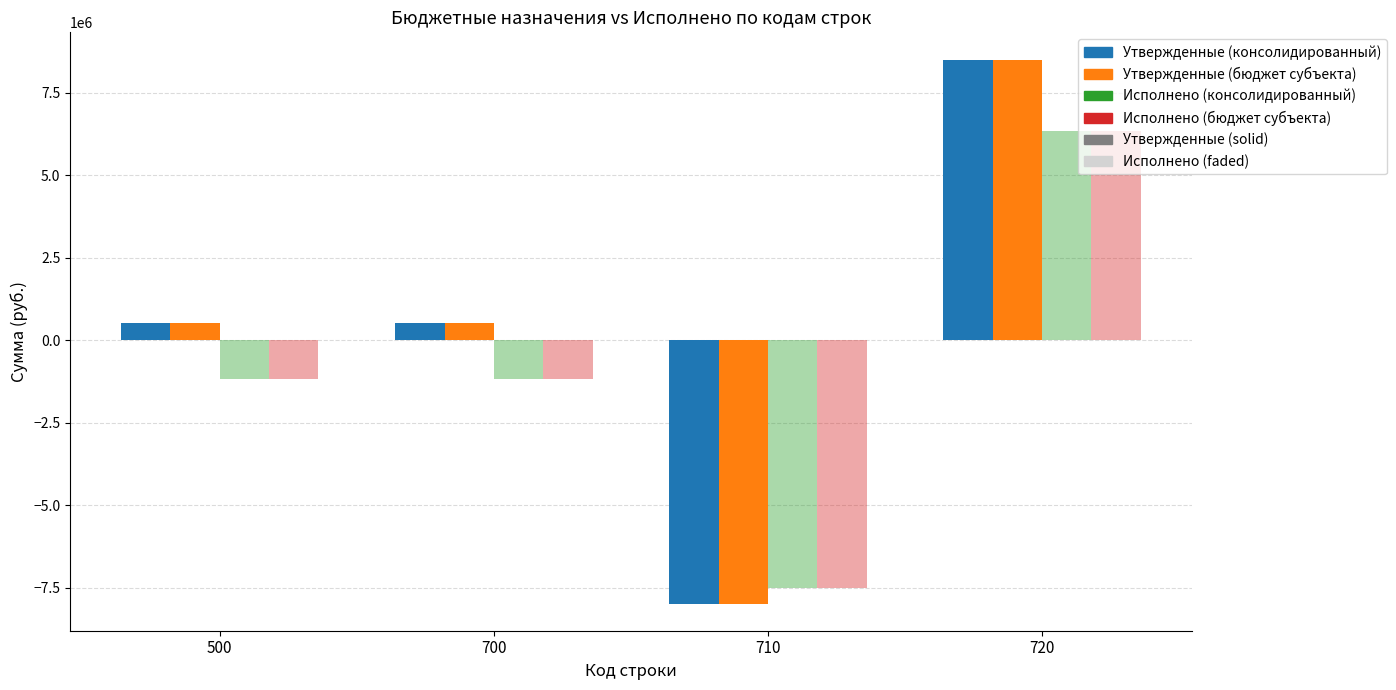

What is the average value of the Исполнено (консолидированный) series?

-889884.8